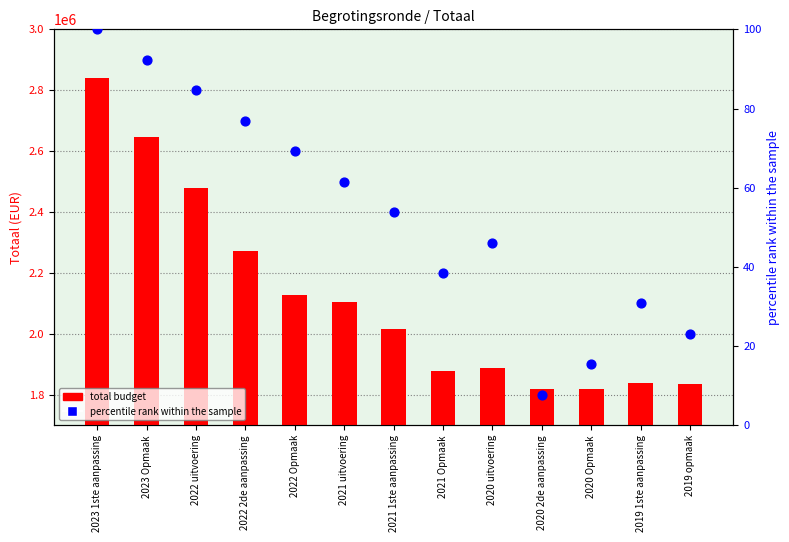

Which series has the largest Y range (max minus min)?

total budget